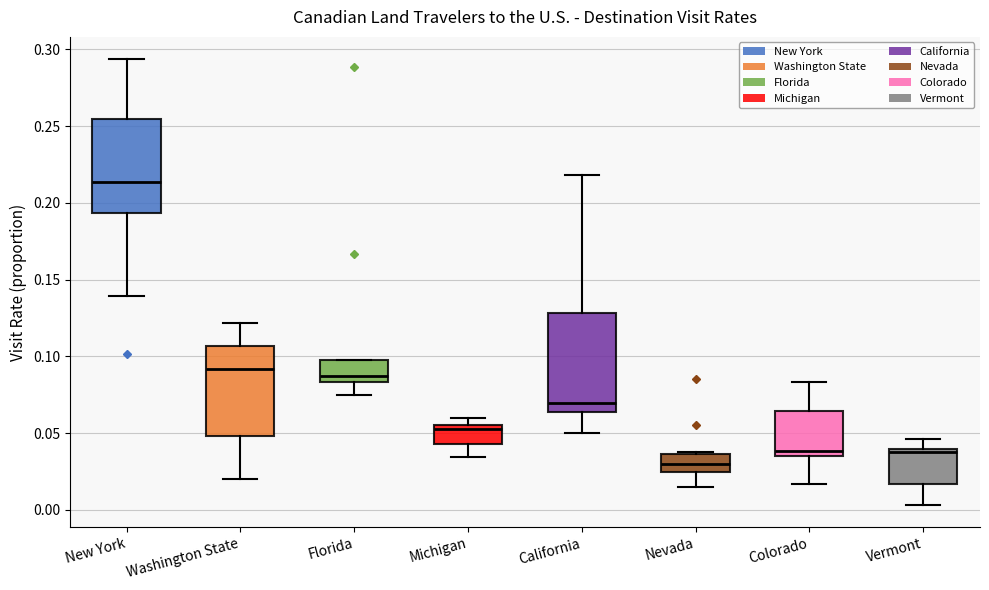

Where is the lower edge of the box for Florida on the y-axis? The values are not printed on the chart, so give them approximately, as read against the axis.

0.085